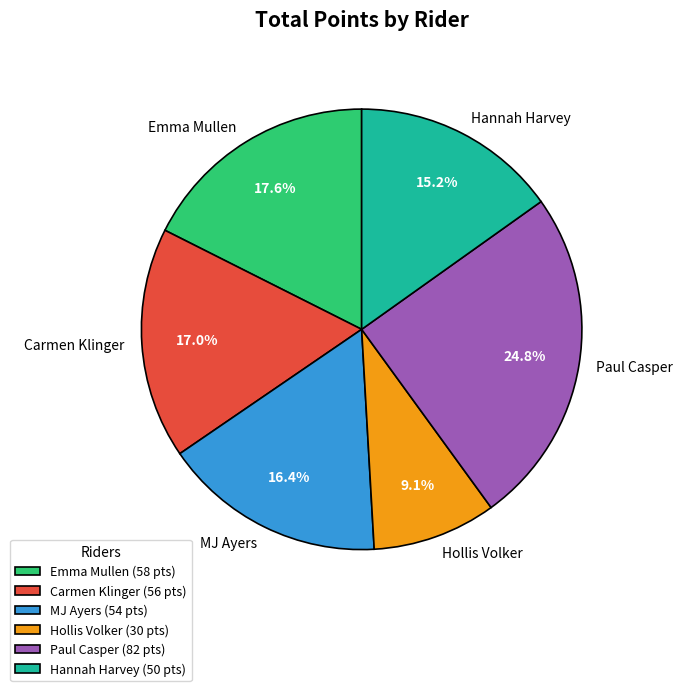

Is Hollis Volker the majority of the pie?

No